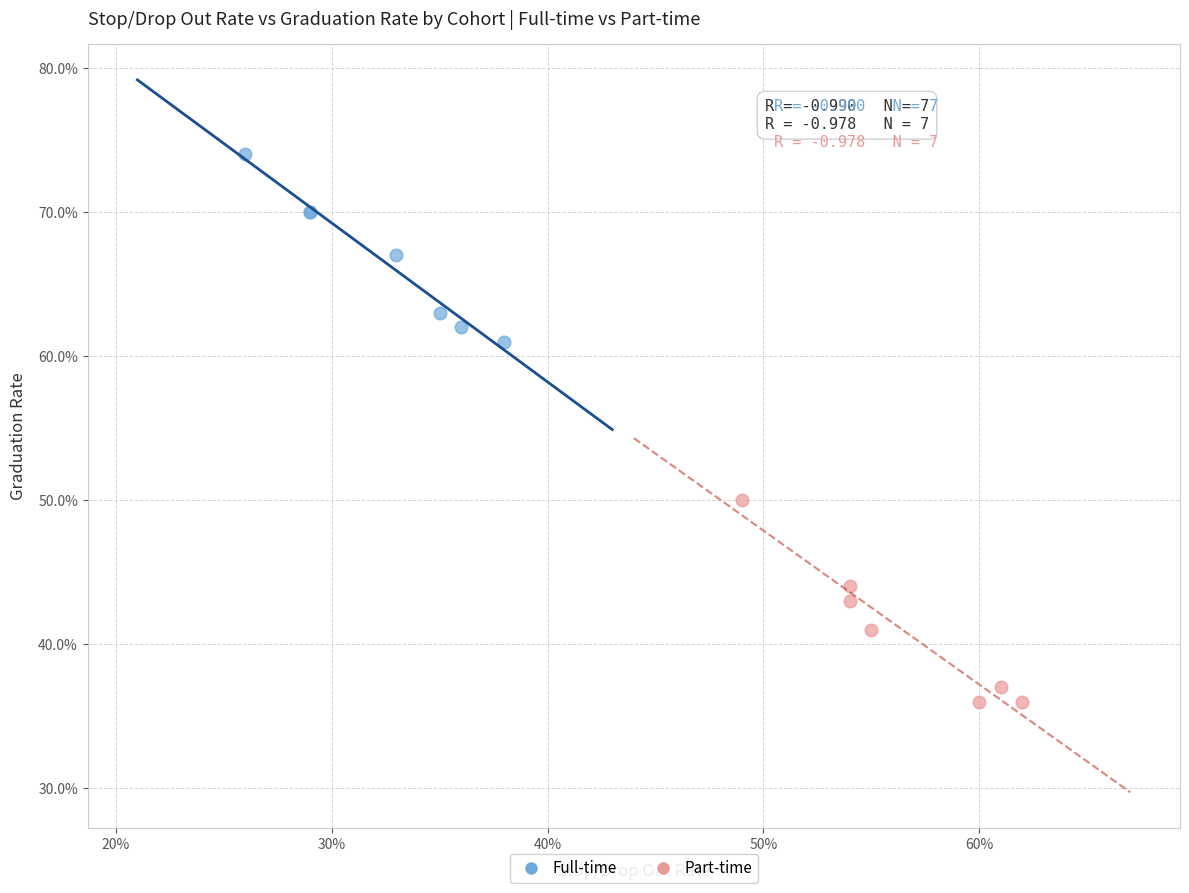

Which series has the largest Y range (max minus min)?

Part-time